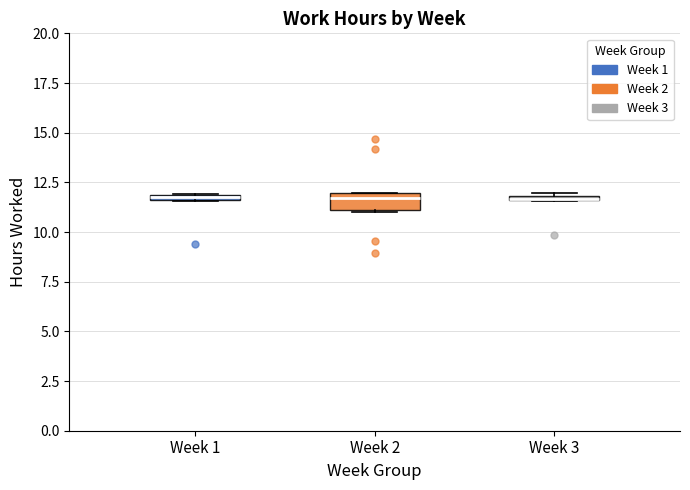

Where is the upper edge of the box for Week 3 on the y-axis? The values are not printed on the chart, so give them approximately, as read against the axis.

12.0